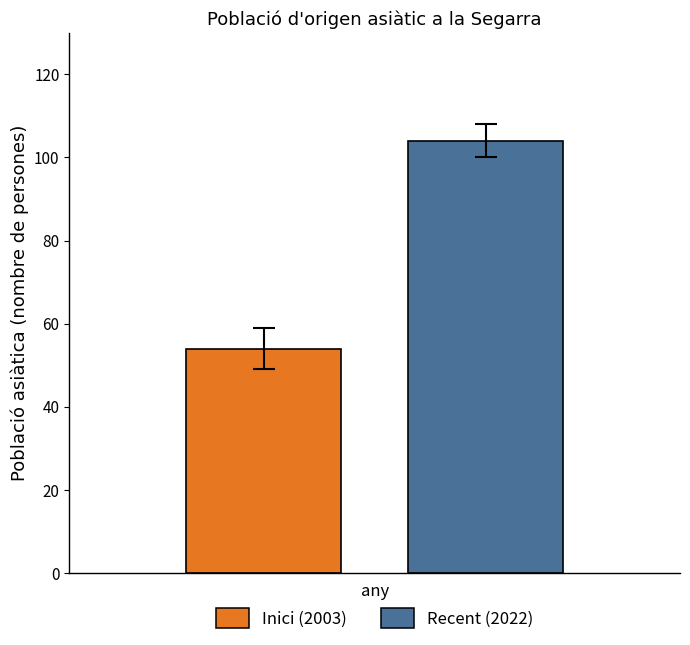

List the series in order of their overall mean, highest first.

Recent (2022), Inici (2003)